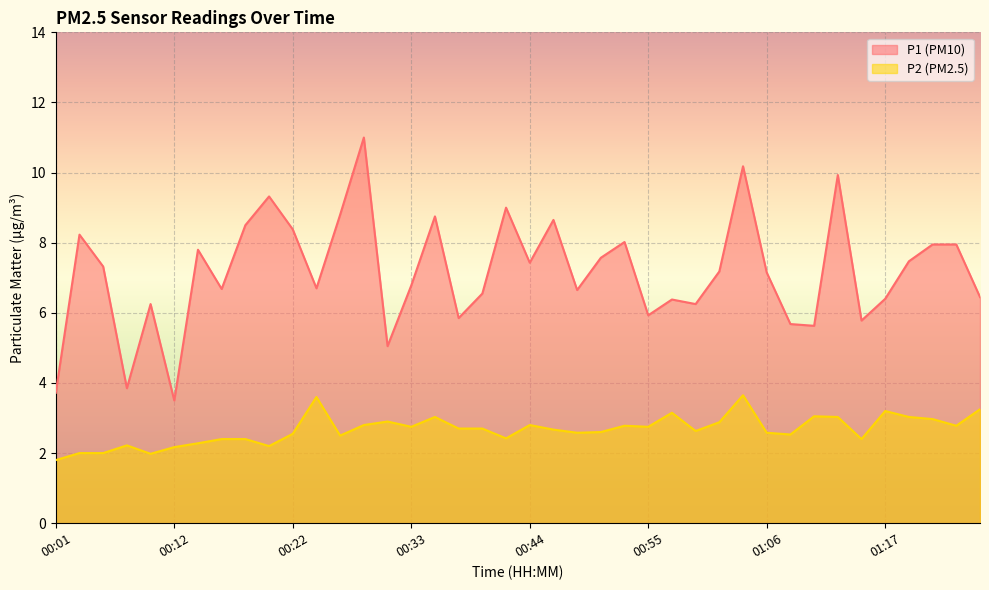

Which category has the lowest value across all series?

00:01